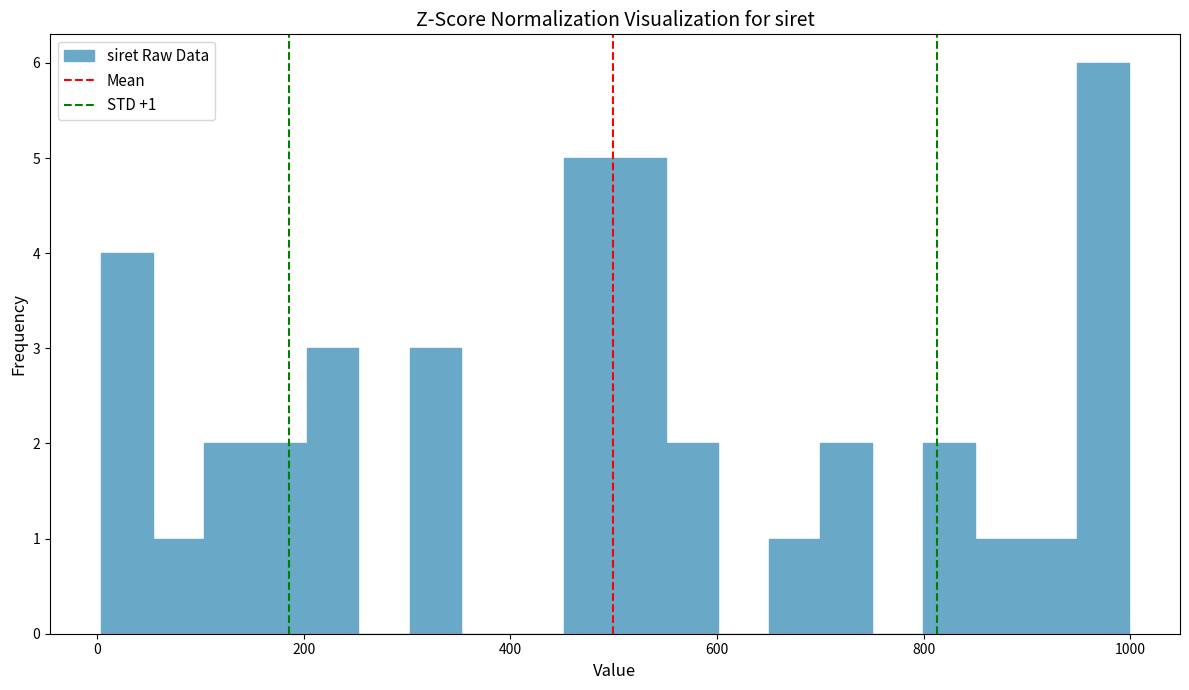

Around what value on the x-axis is the tallest bar? Give the approximate position of its centre, as read against the axis.

980